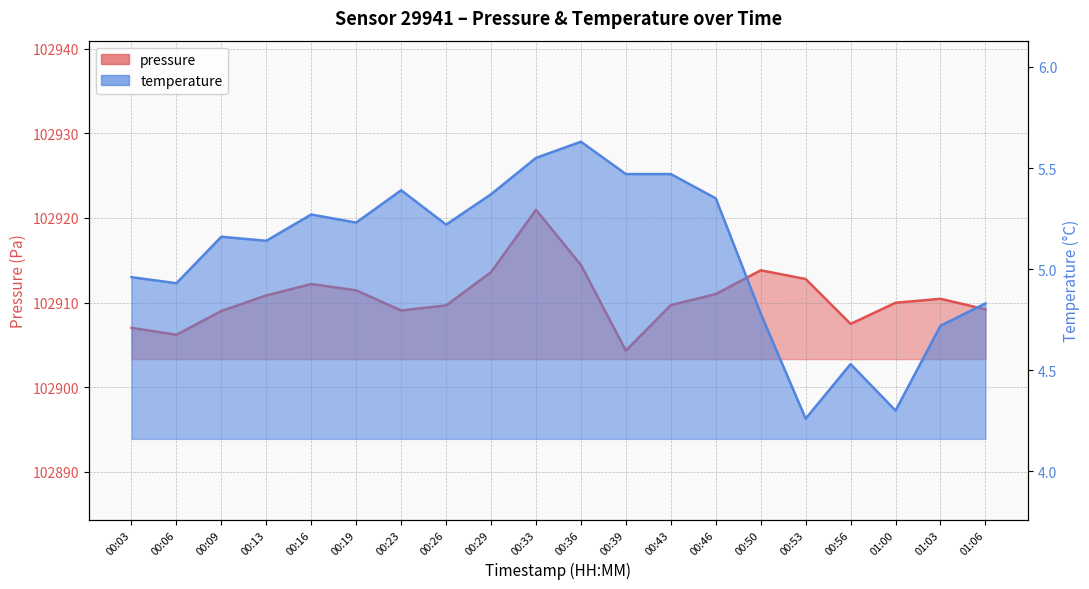

What are all the series names shown in the legend?

pressure, temperature